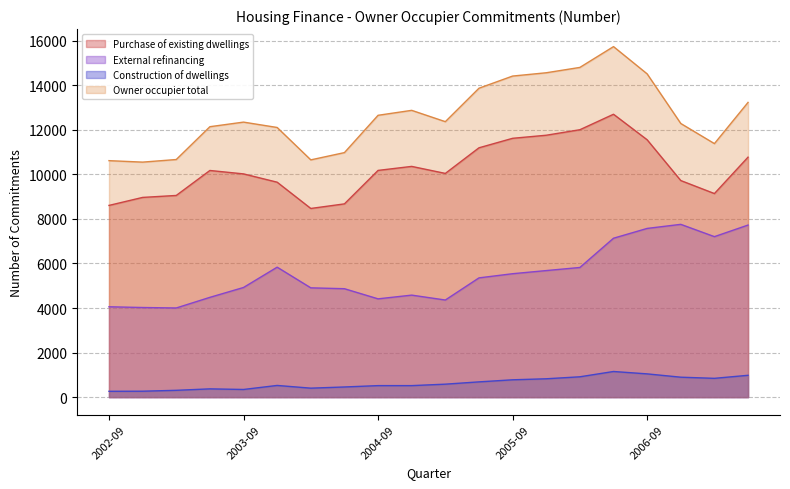

At which category is the sum across all series the highest?

2006-06